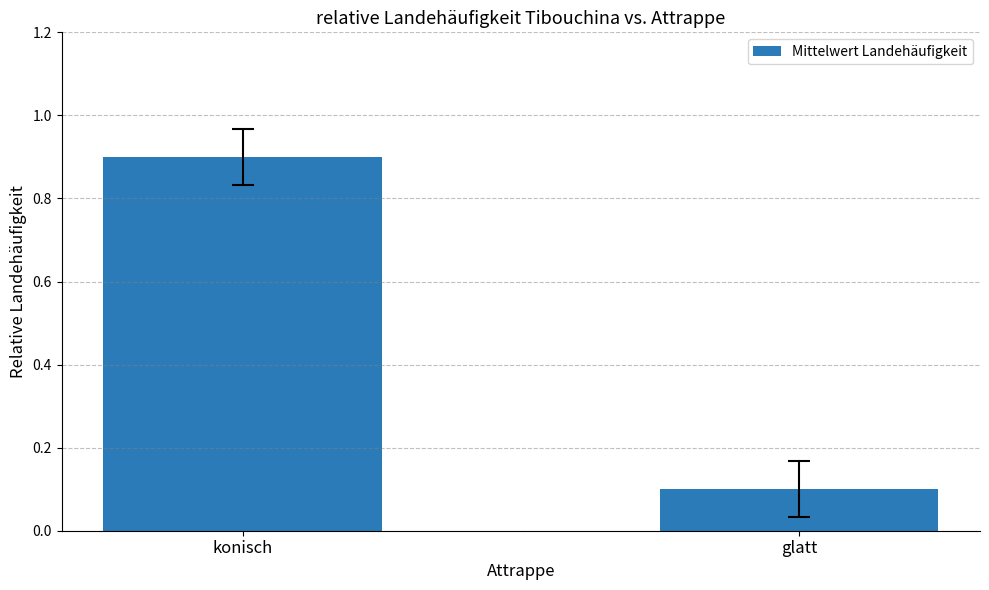

Reading left to right, list all the values displayed in this chart.

konisch=0.9	glatt=0.1